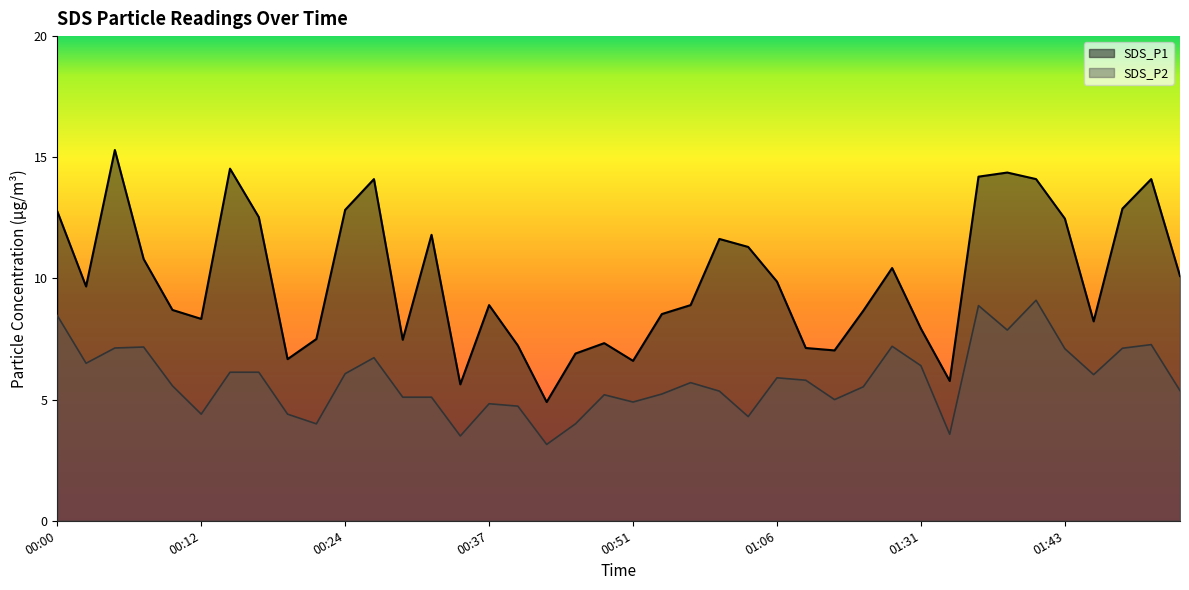

What is the spread (max minus min) of values at 01:53?

4.7